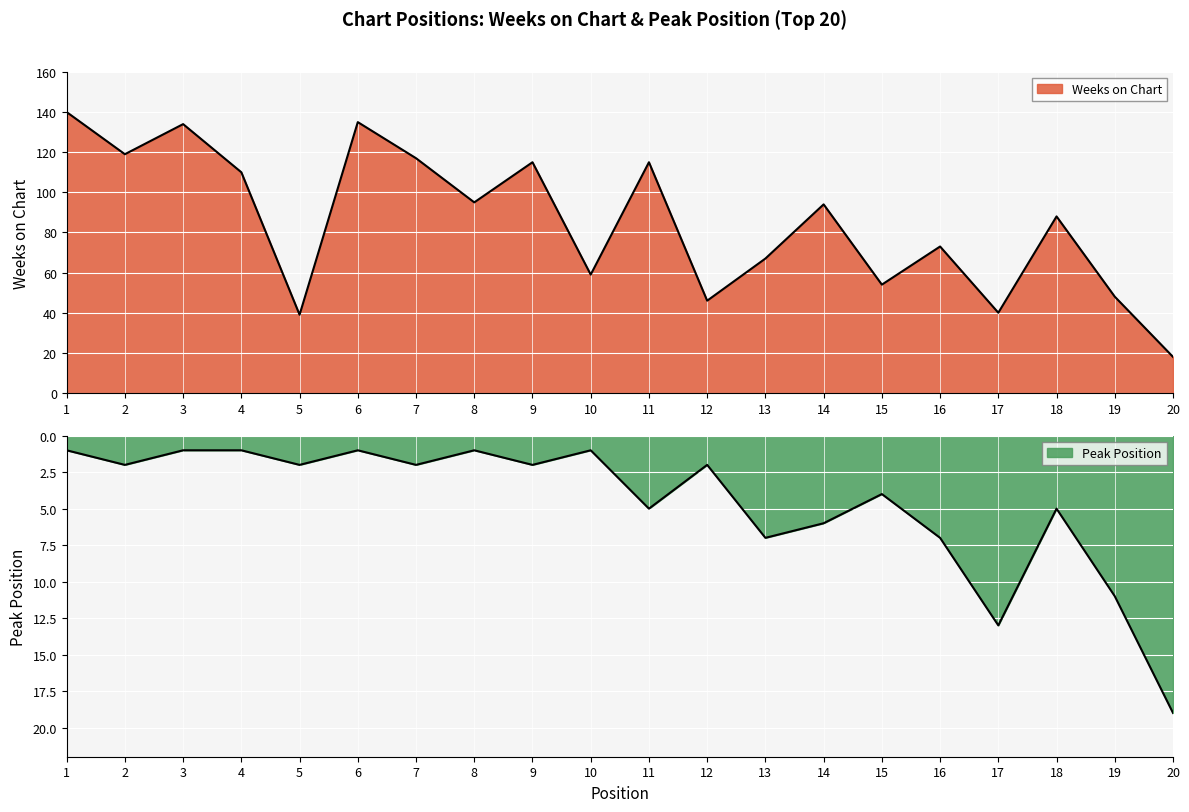

Reading right to left, list all the values displayed in this chart.

Weeks on Chart: 20=18	19=48	18=88	17=40	16=73	15=54	14=94	13=67	12=46	11=115	10=59	9=115	8=95	7=117	6=135	5=39	4=110	3=134	2=119	1=140
Peak Position: 20=19	19=11	18=5	17=13	16=7	15=4	14=6	13=7	12=2	11=5	10=1	9=2	8=1	7=2	6=1	5=2	4=1	3=1	2=2	1=1